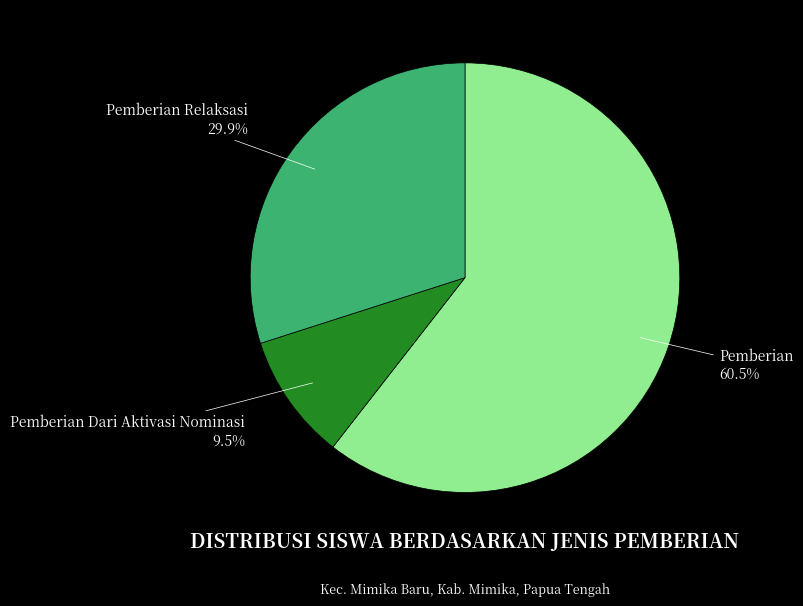

Approximately how many times larger is the value at Pemberian Dari Aktivasi Nominasi compared to Pemberian Relaksasi?

0.3